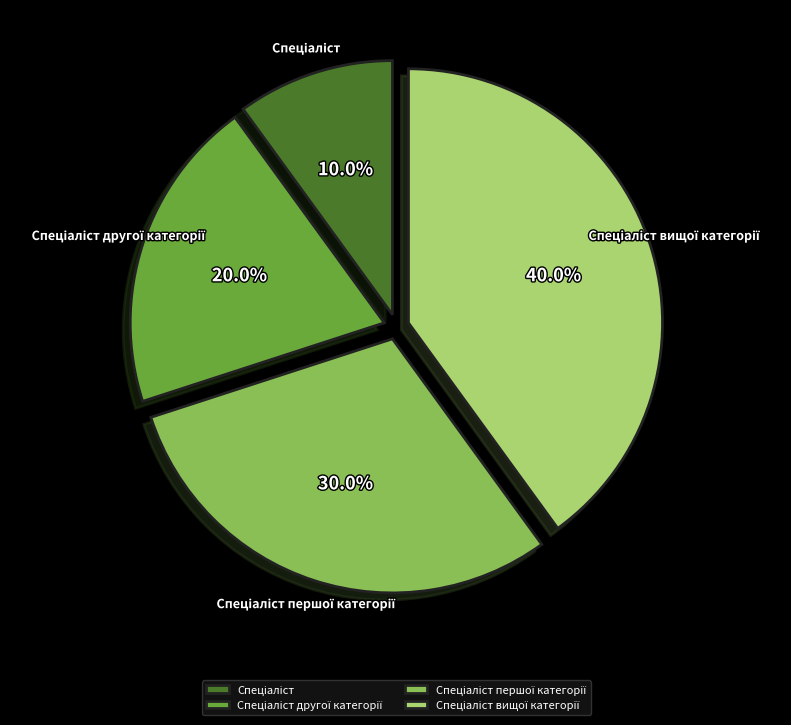

Does any single category account for the majority?

No